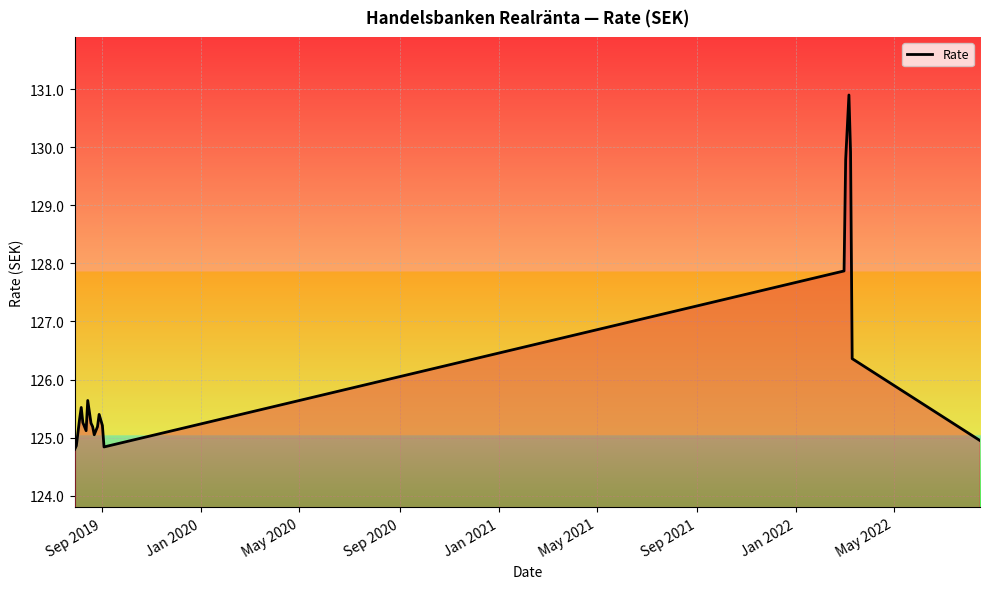

How many lines are shown in the chart?

1